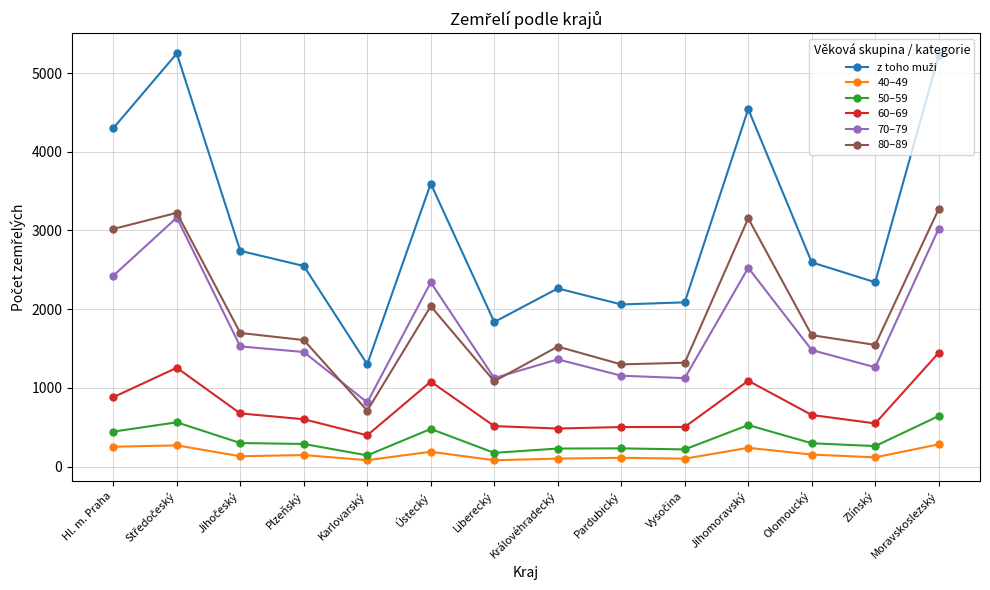

What is the spread (max minus min) of values at Jihomoravský?

4303